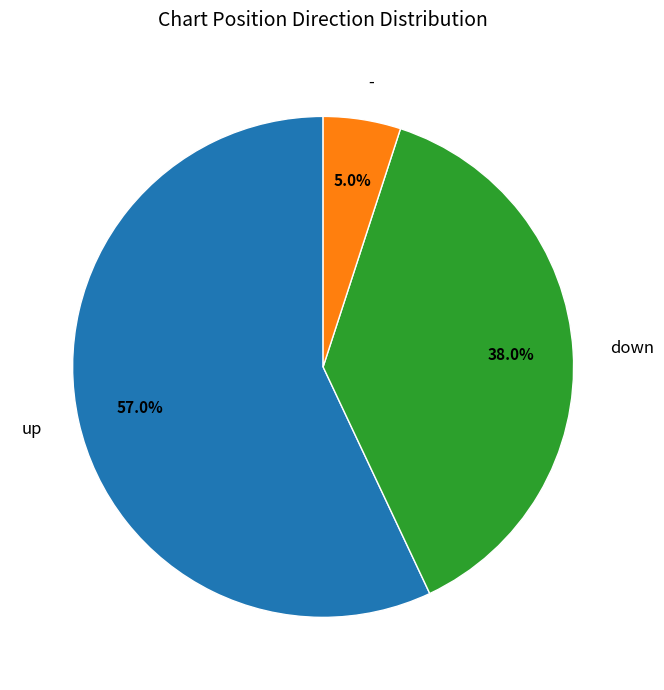

Which category has the biggest portion of the pie?

up